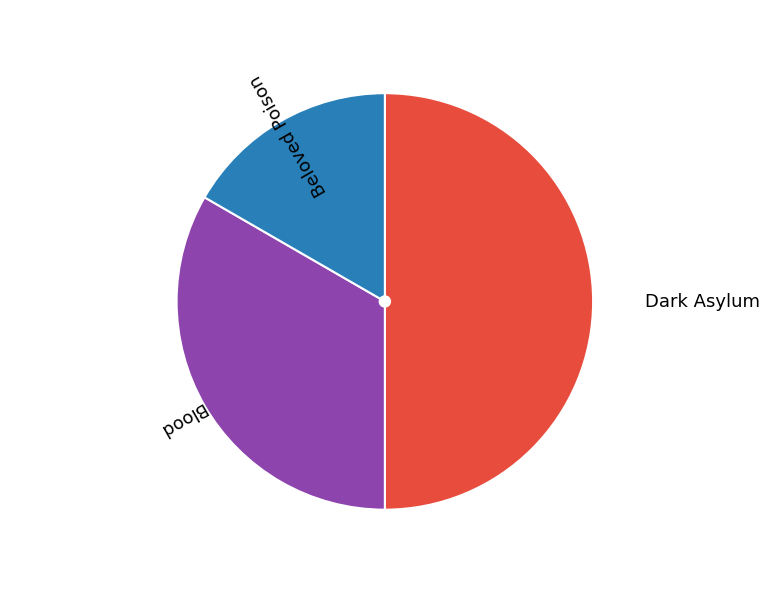

Is the sum of Beloved Poison and Dark Asylum greater than half?

Yes